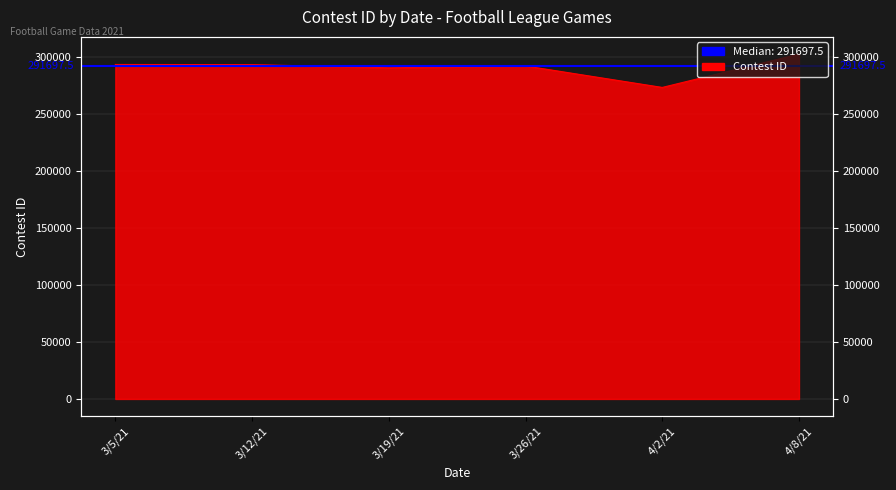

At which category does the data reach its first local valley?

3/19/21